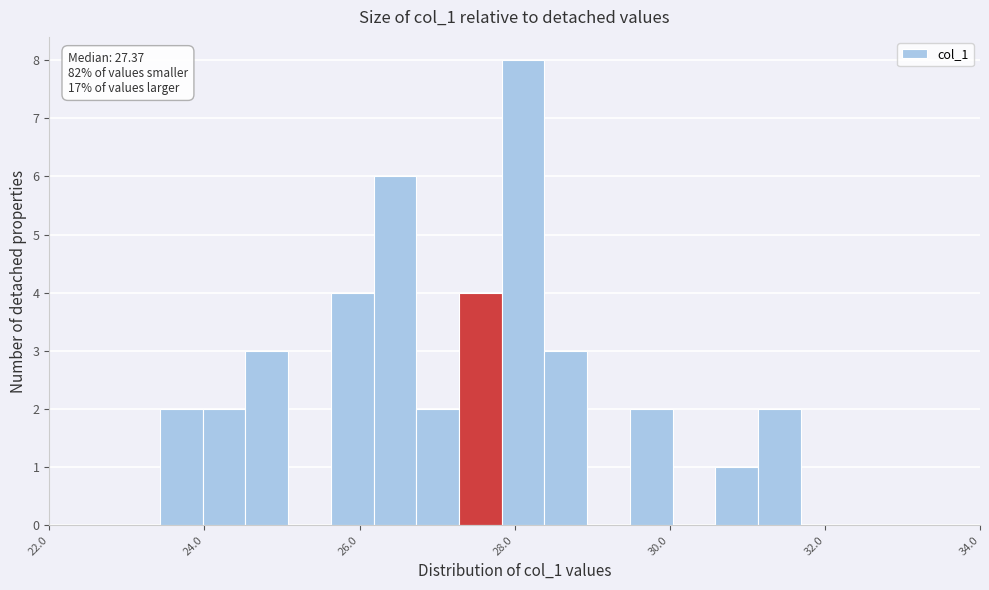

Read against the x-axis, roughly where is the centre of the tallest bar?

28.2